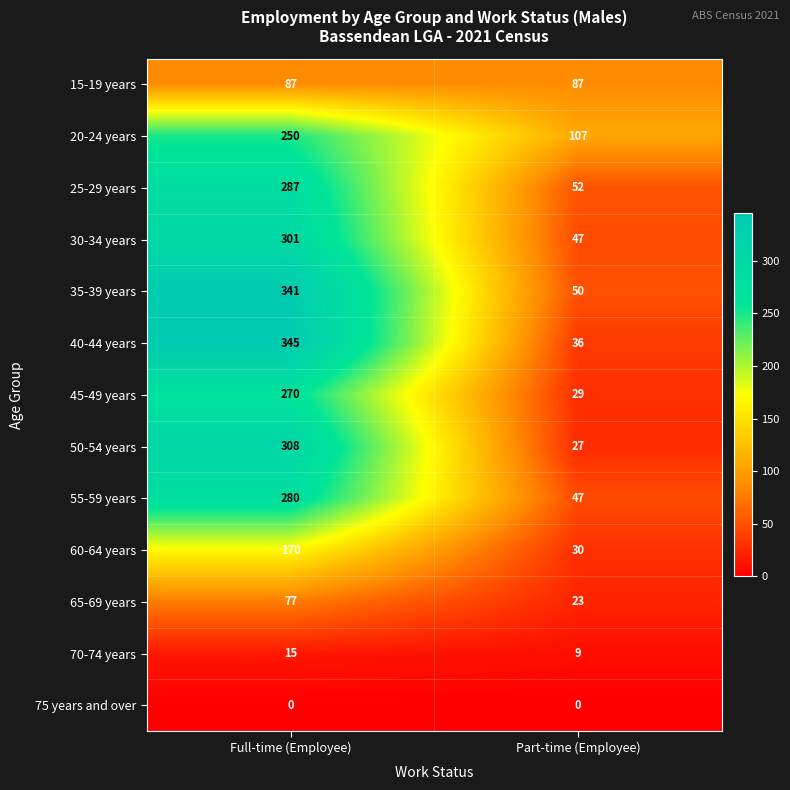

What is the total value across all series at Full-time (Employee)?

2731